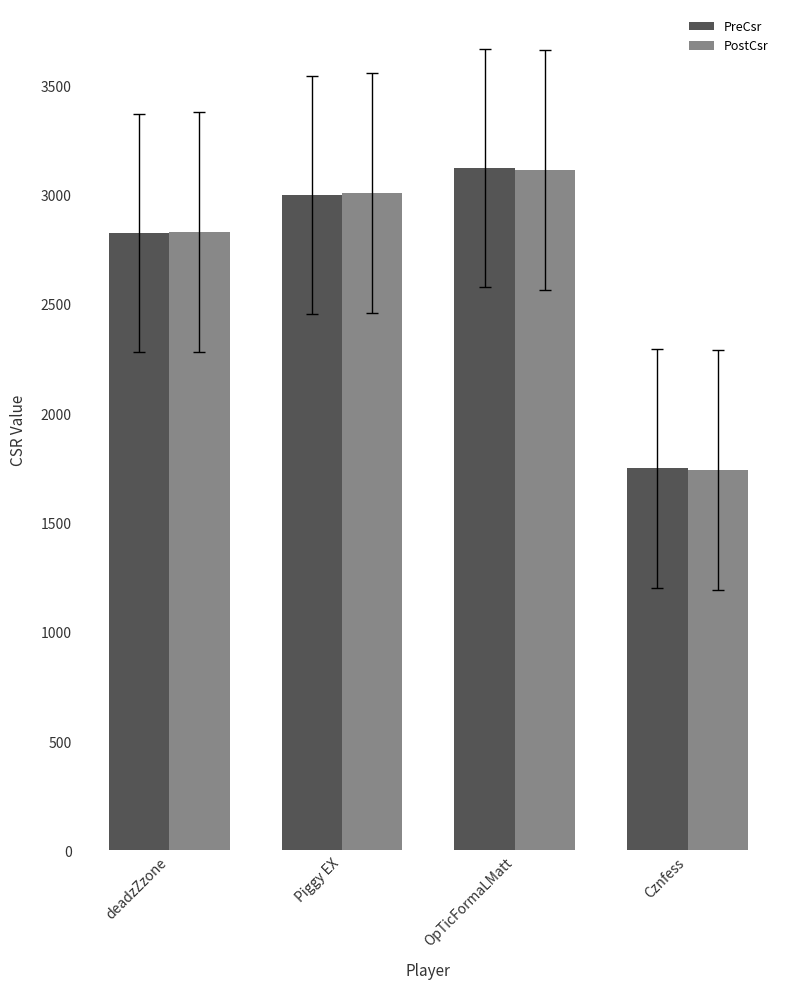

At how many categories does at least one series exceed 1927?

3